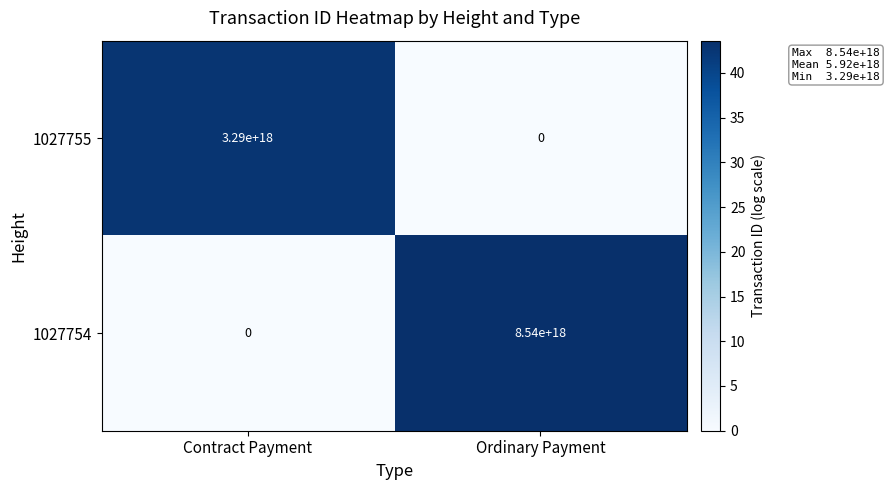

At which category is the sum across all series the highest?

Ordinary Payment